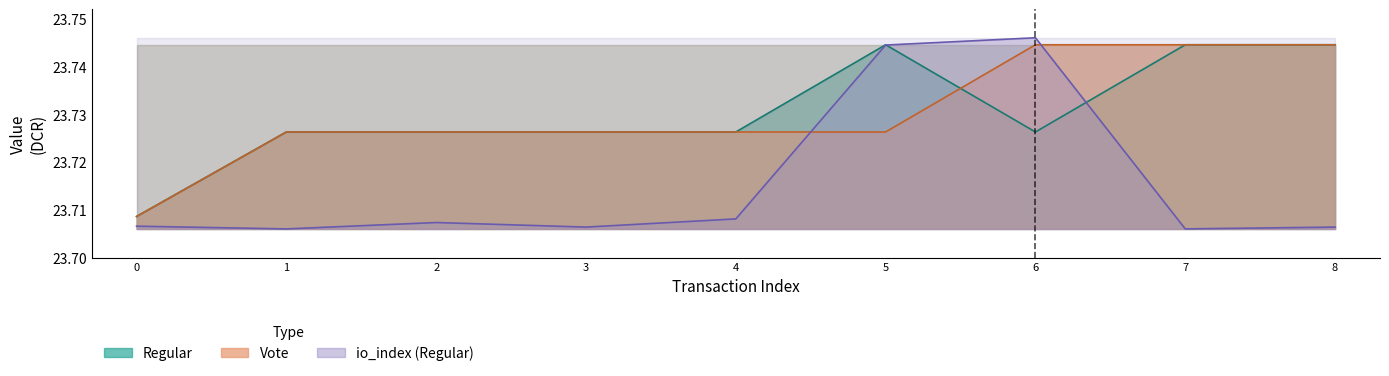

What is the sum of all Regular values?

213.6